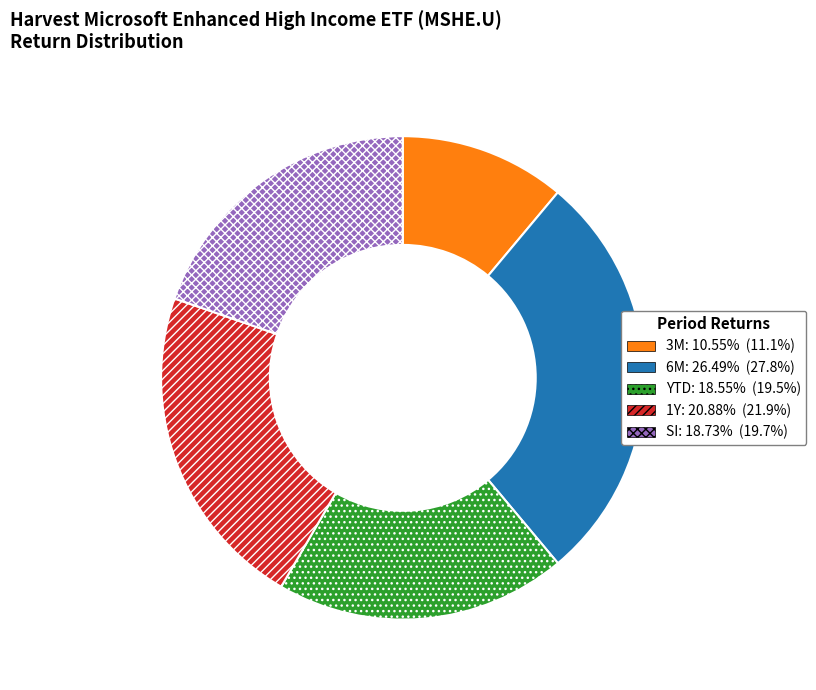

Is there any slice that represents more than half of the pie?

No